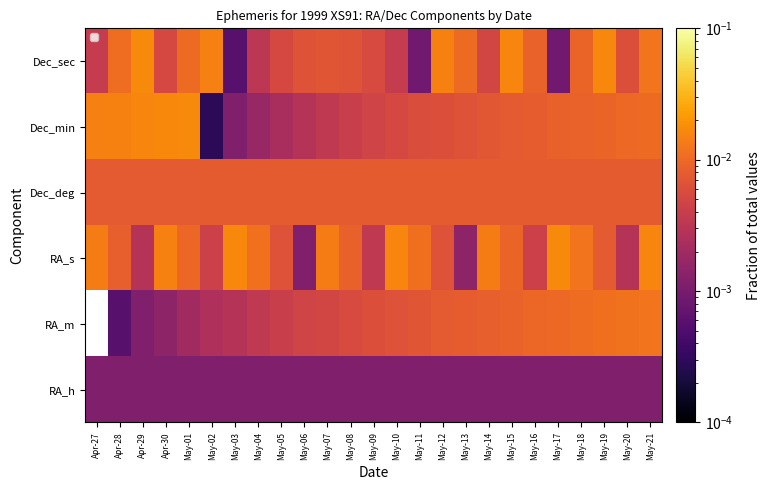

At how many categories does at least one series exceed 0?

25